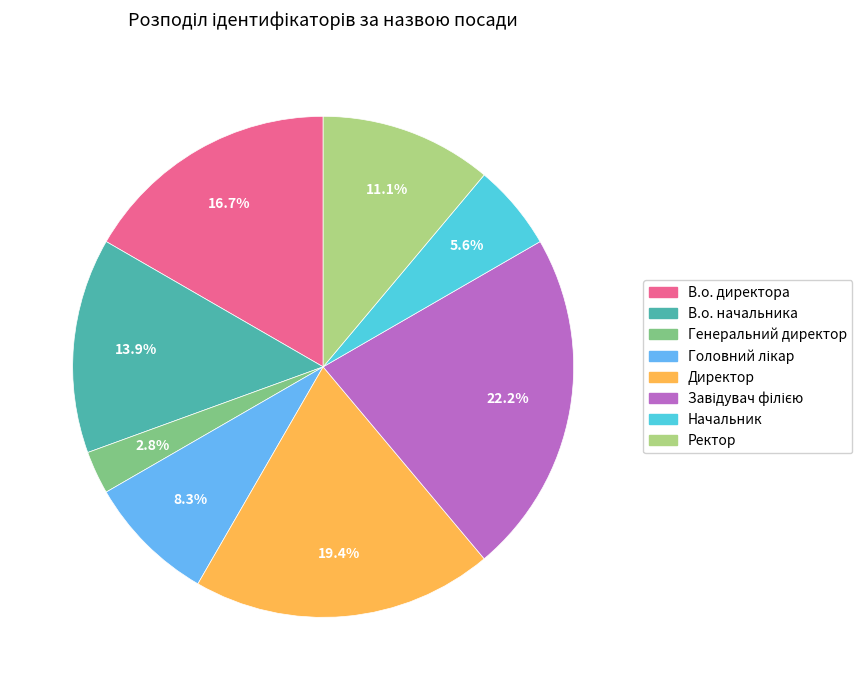

Is there a majority slice in this chart?

No